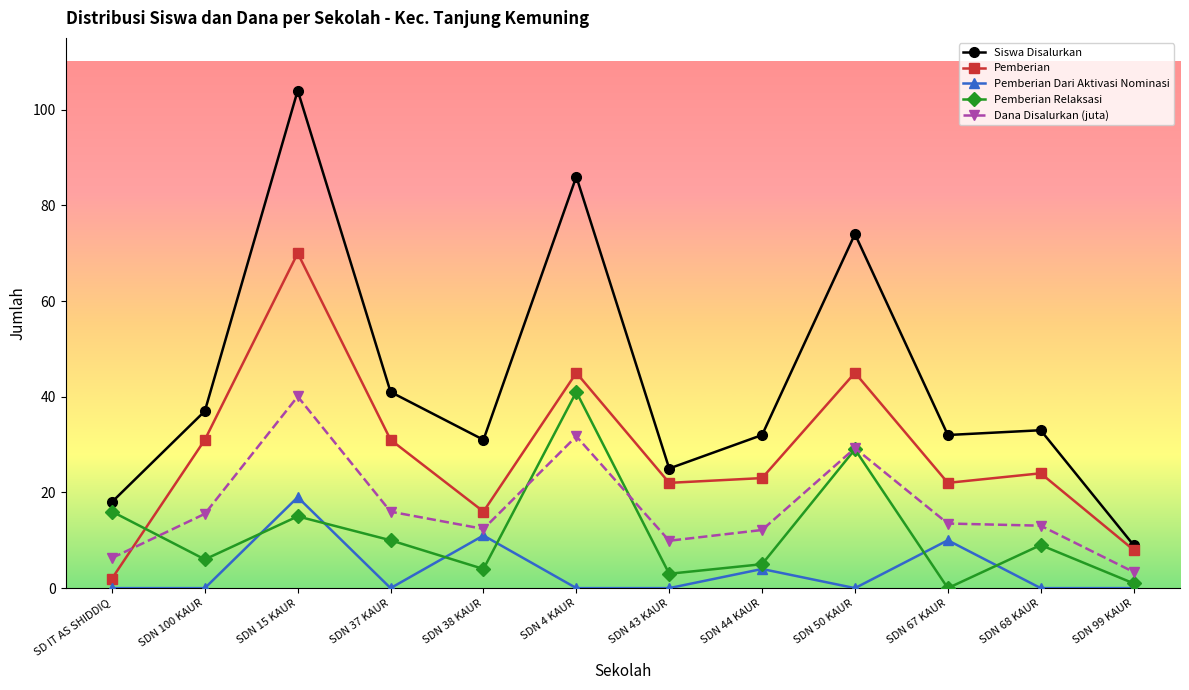

What is the maximum value shown in the chart?

104.0